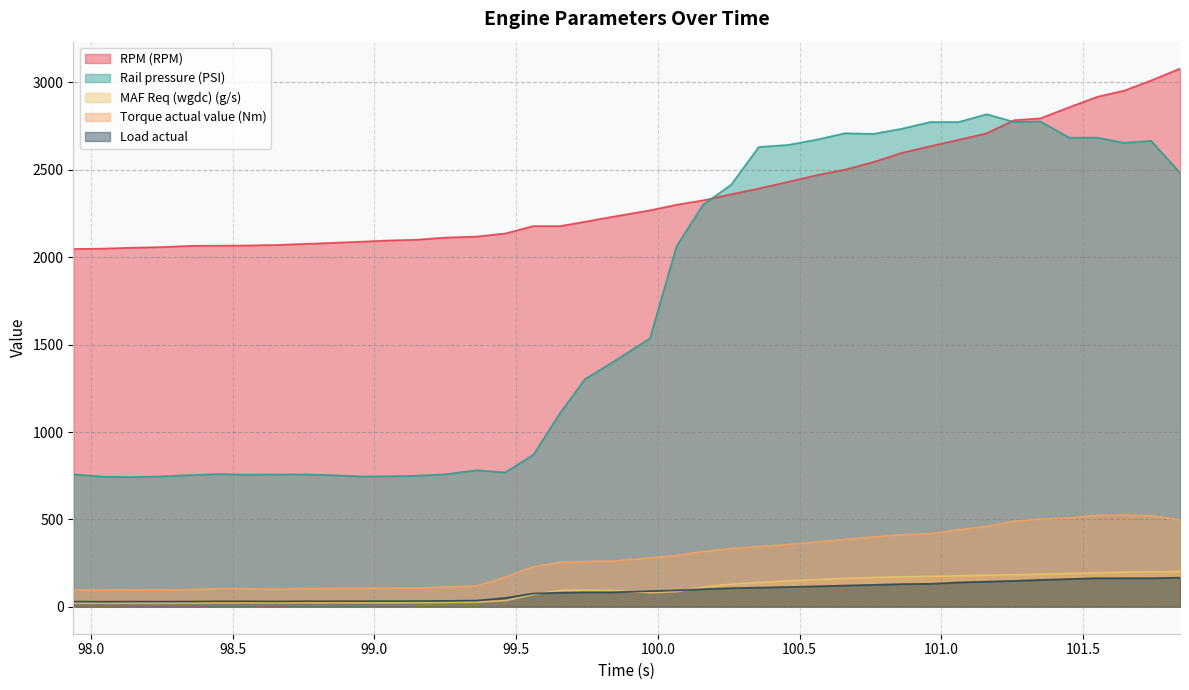

Which has a higher value, 100.56 or 100.356?

100.56